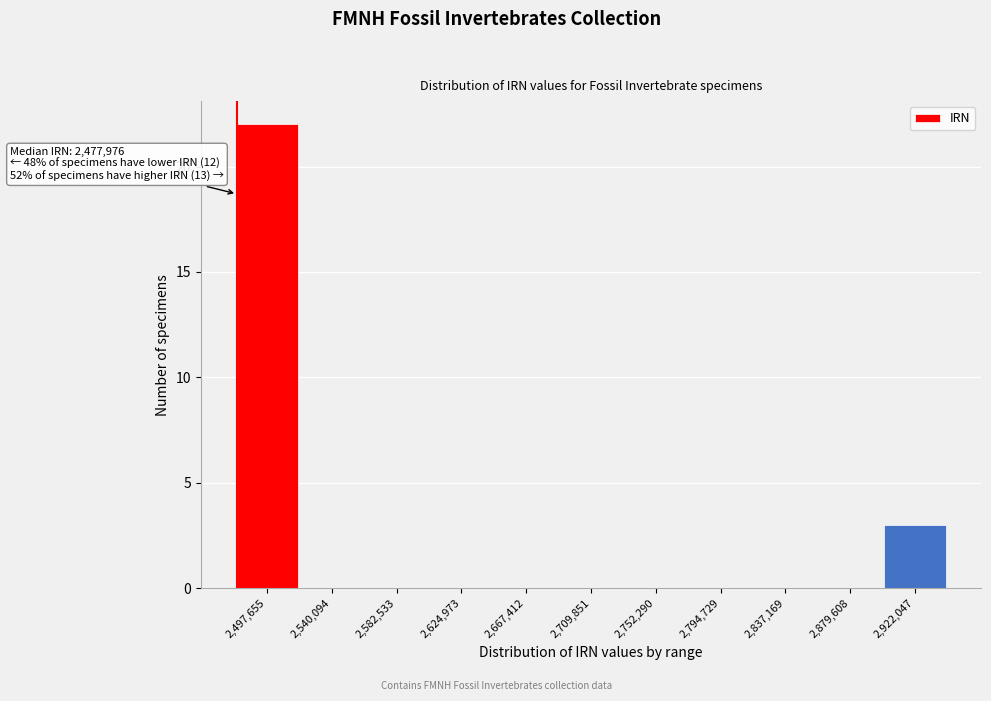

Which range on the x-axis has the tallest bar?

2475000 to 2520000